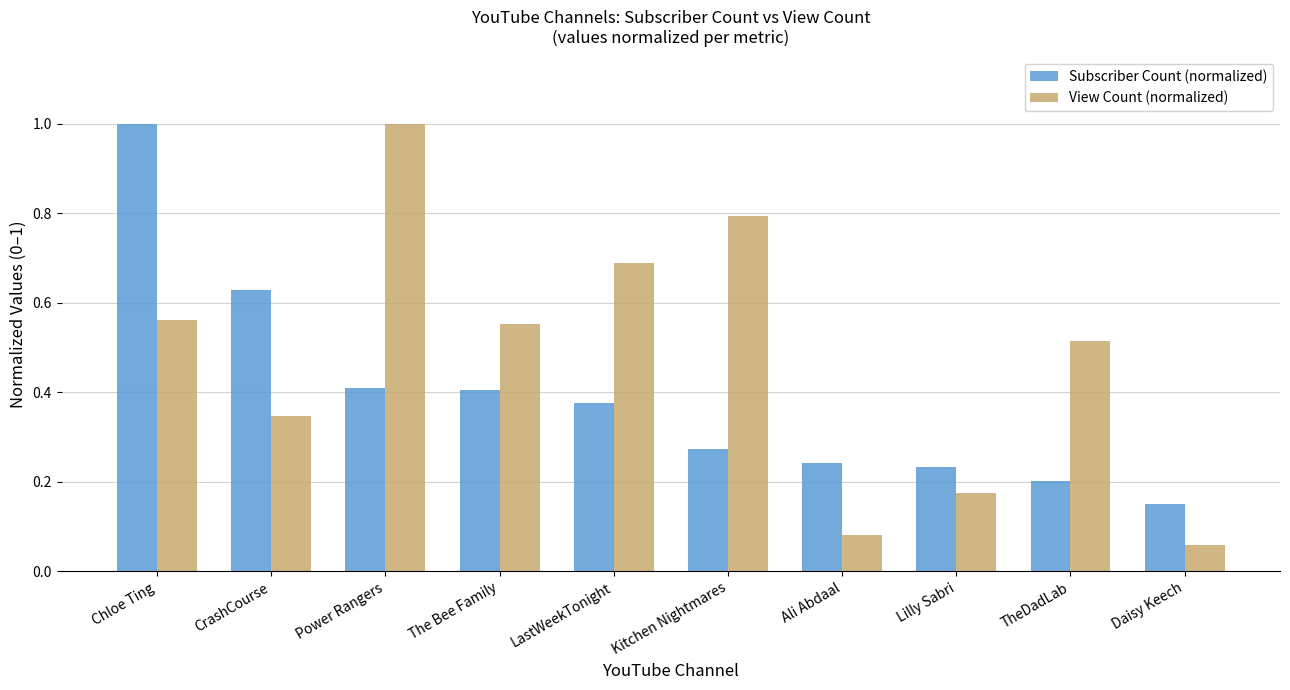

What are all the series names shown in the legend?

Subscriber Count (normalized), View Count (normalized)